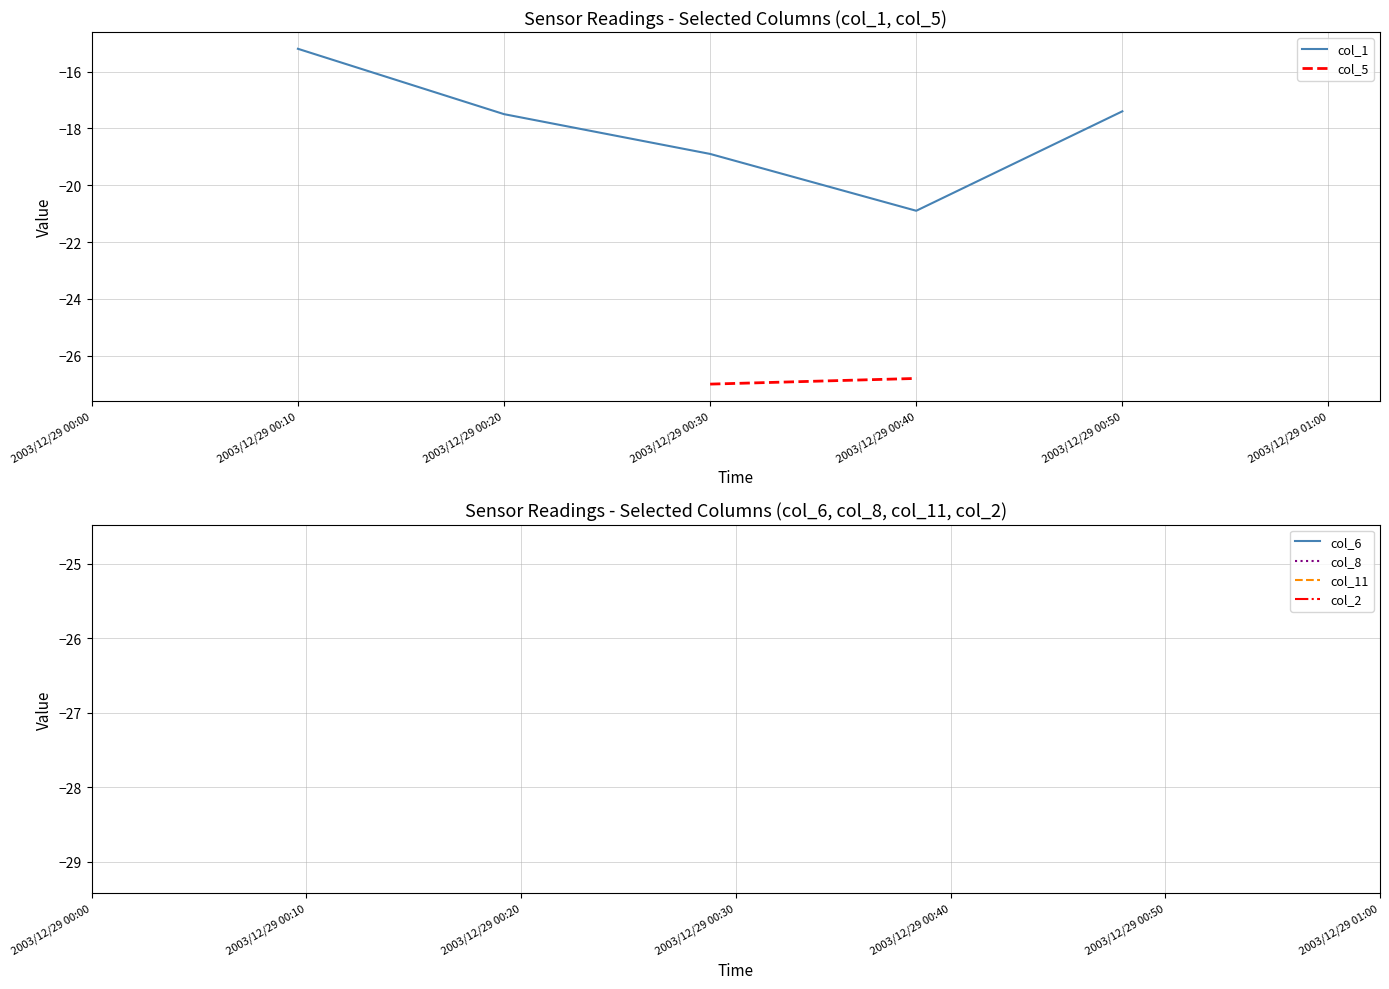

What is the label of the 1st point from the right?

2003/12/29 01:00